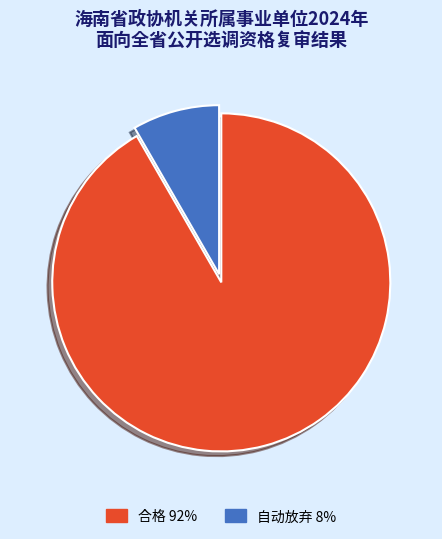

Which has a higher value, 合格 or 自动放弃?

合格